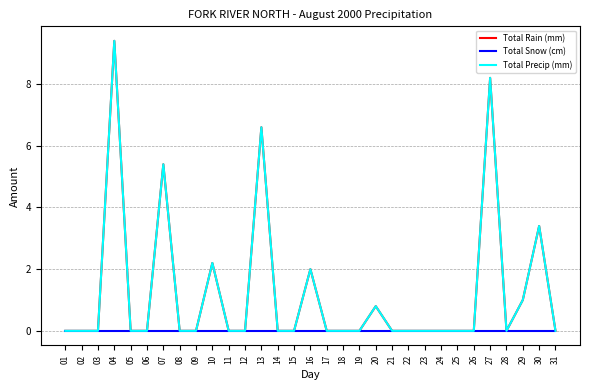

What is the value of the Total Rain (mm) point at the 30th from the left?

3.4